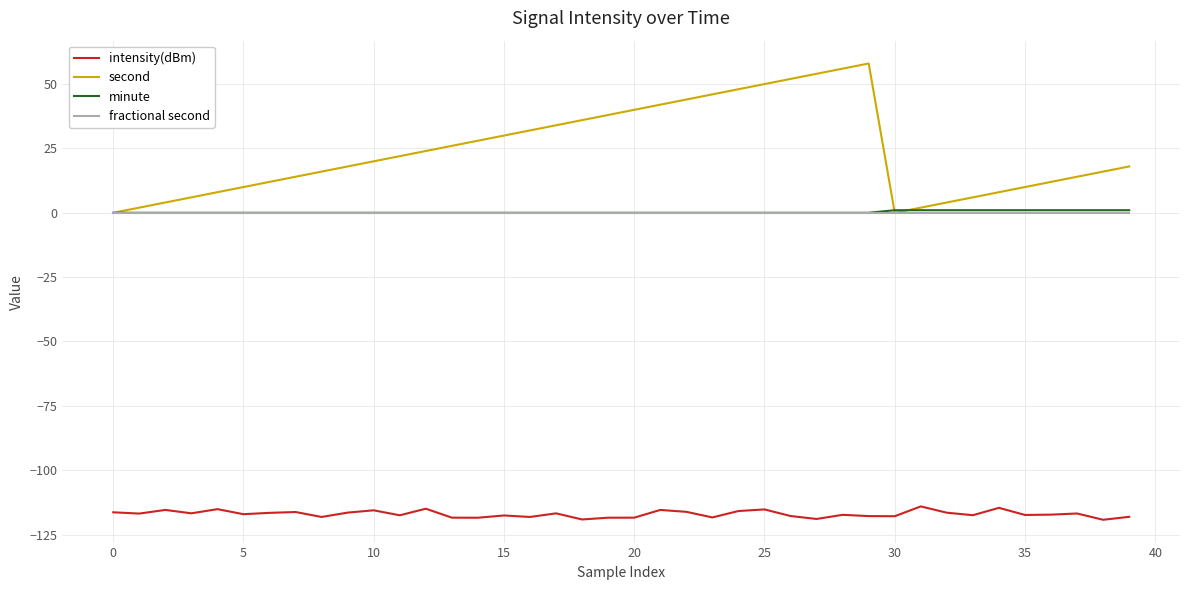

Does the chart display data point markers on the line(s)?

No